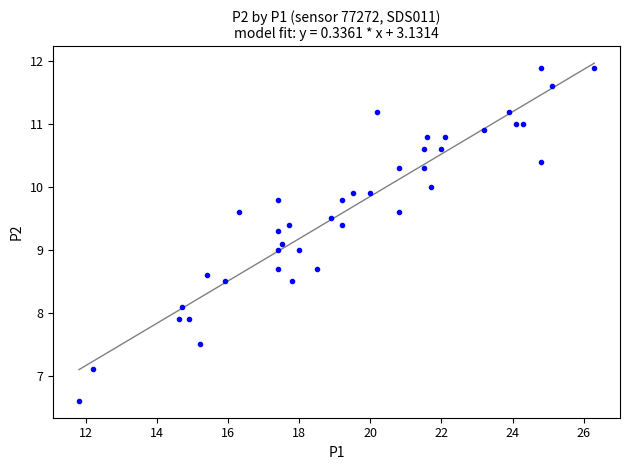

What is the range of Y values (max minus min)?

5.3